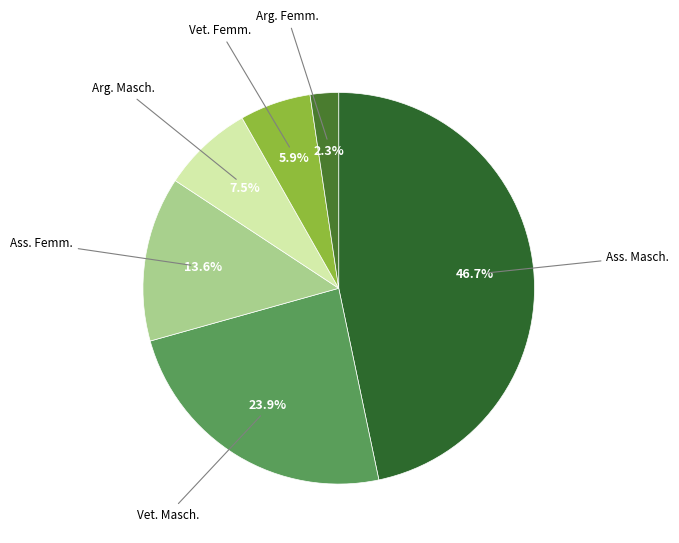

Which slice is the smallest?

Arg. Femm.